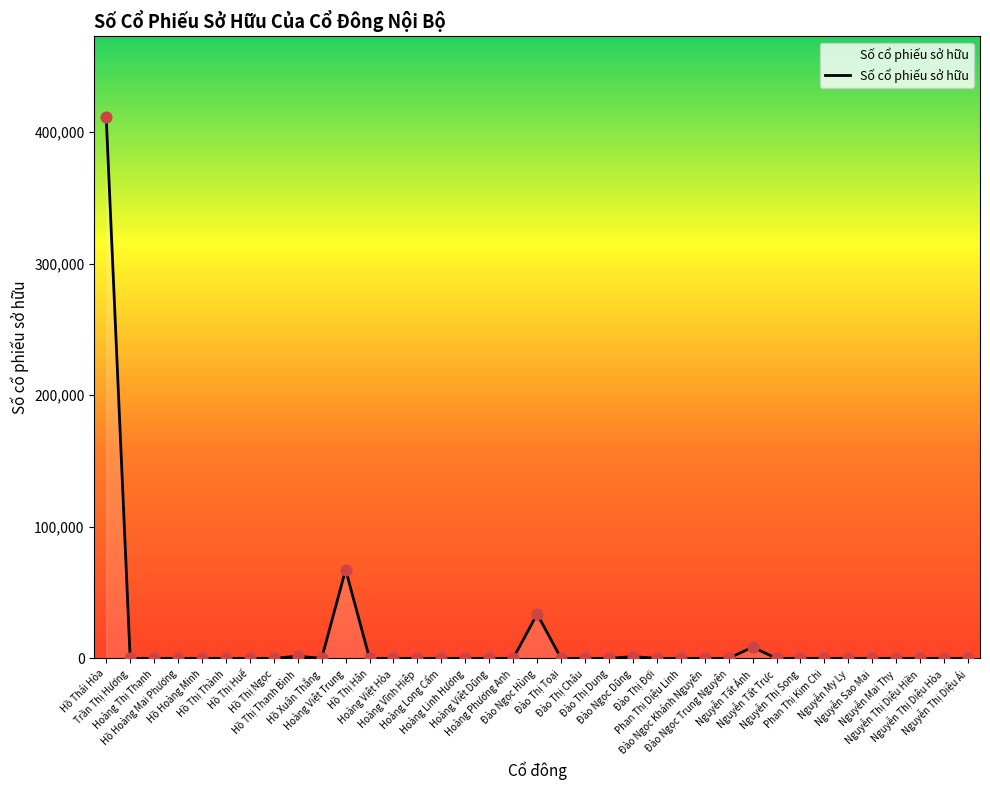

What is the change in value from Hồ Thị Ngọc to Hoàng Việt Trung?

+67351